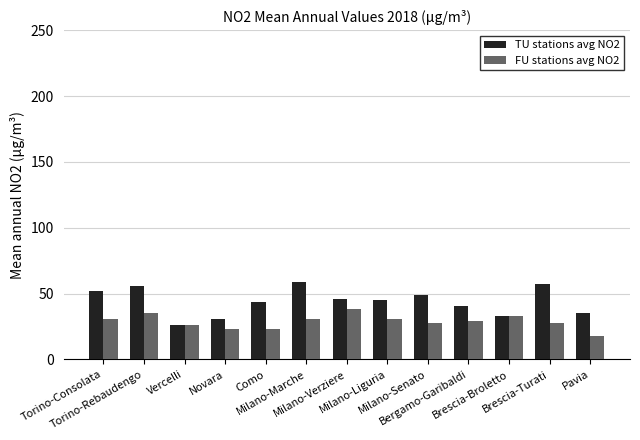

Between Milano-Marche and Brescia-Turati, which series saw the biggest shift?

FU stations avg NO2